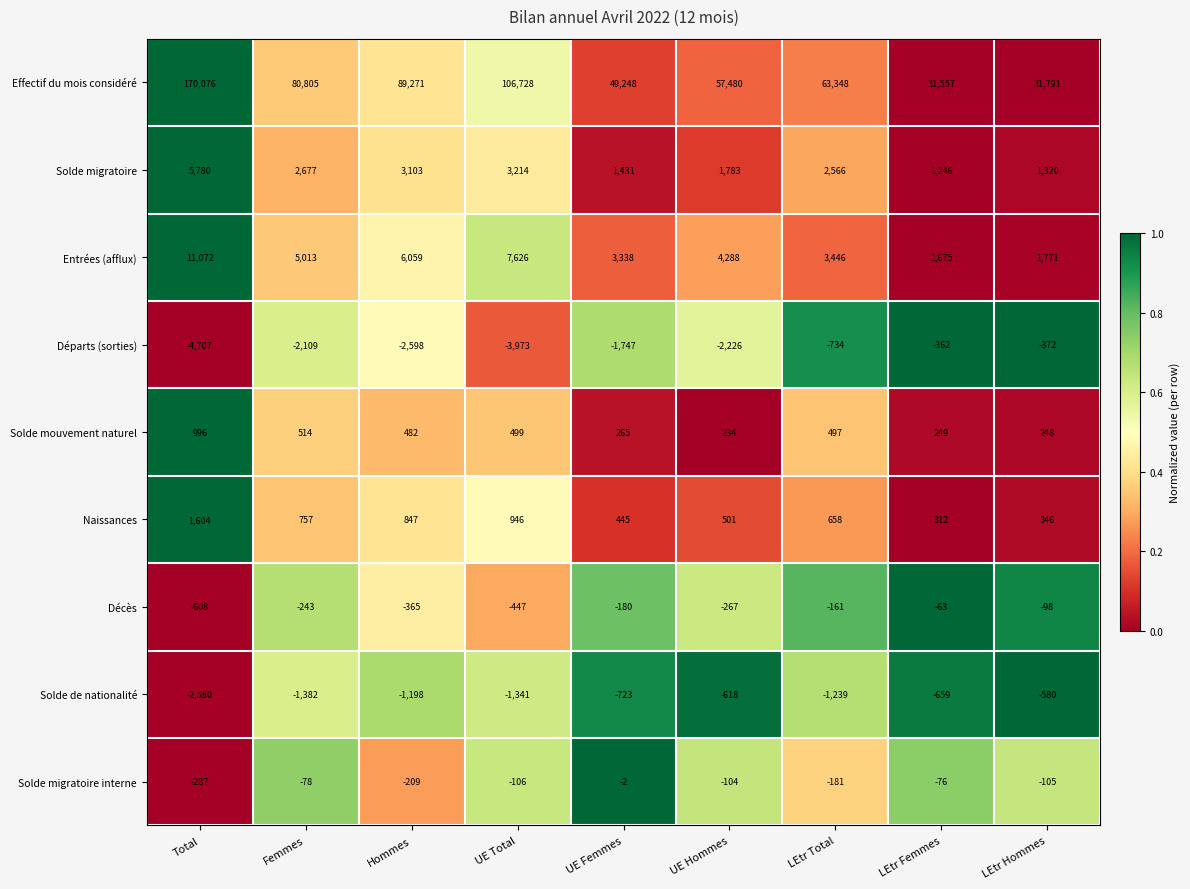

Which series has the largest total across all categories?

Effectif du mois considéré